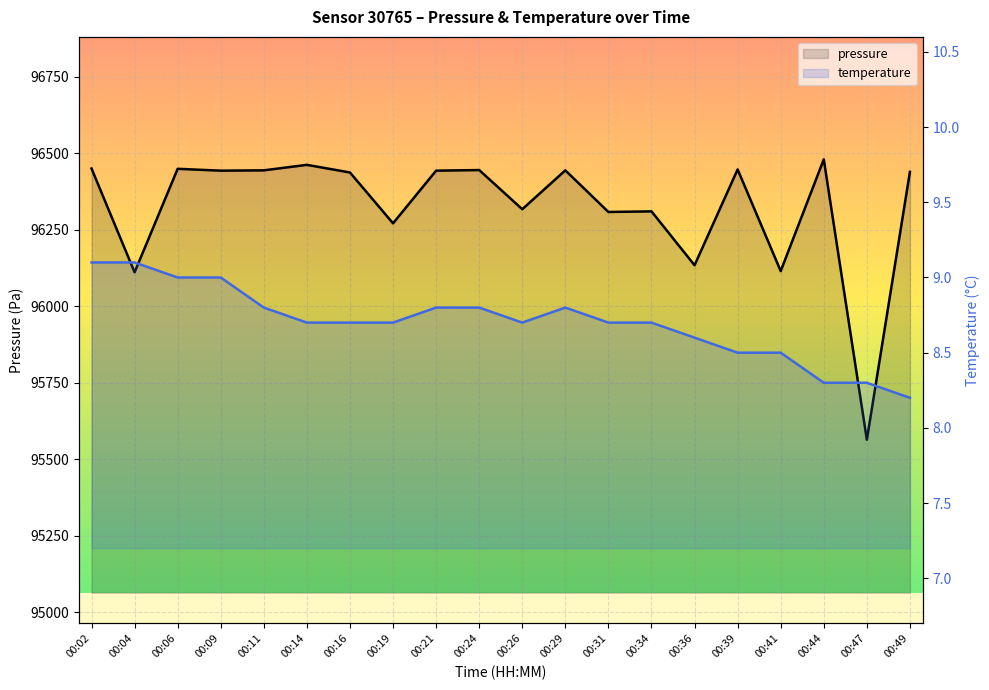

What are all the series names shown in the legend?

pressure, temperature